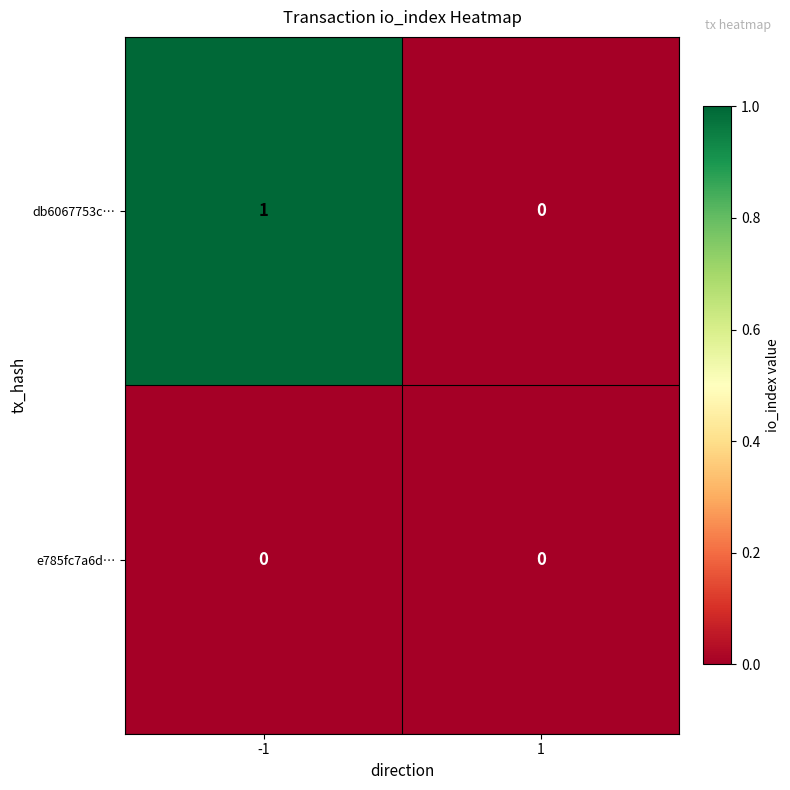

Reading right to left, what are all the values shown in this chart?

db6067753c…: 1=0	-1=1
e785fc7a6d…: 1=0	-1=0